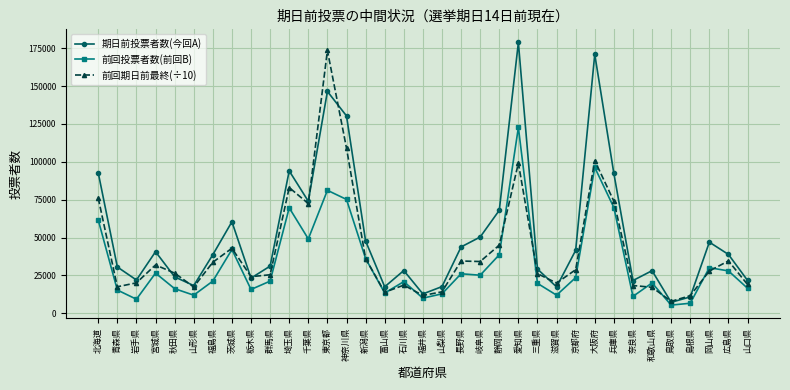

After their last crossing, which series has the higher values: 期日前投票者数(今回A) or 前回期日前最終(÷10)?

期日前投票者数(今回A)